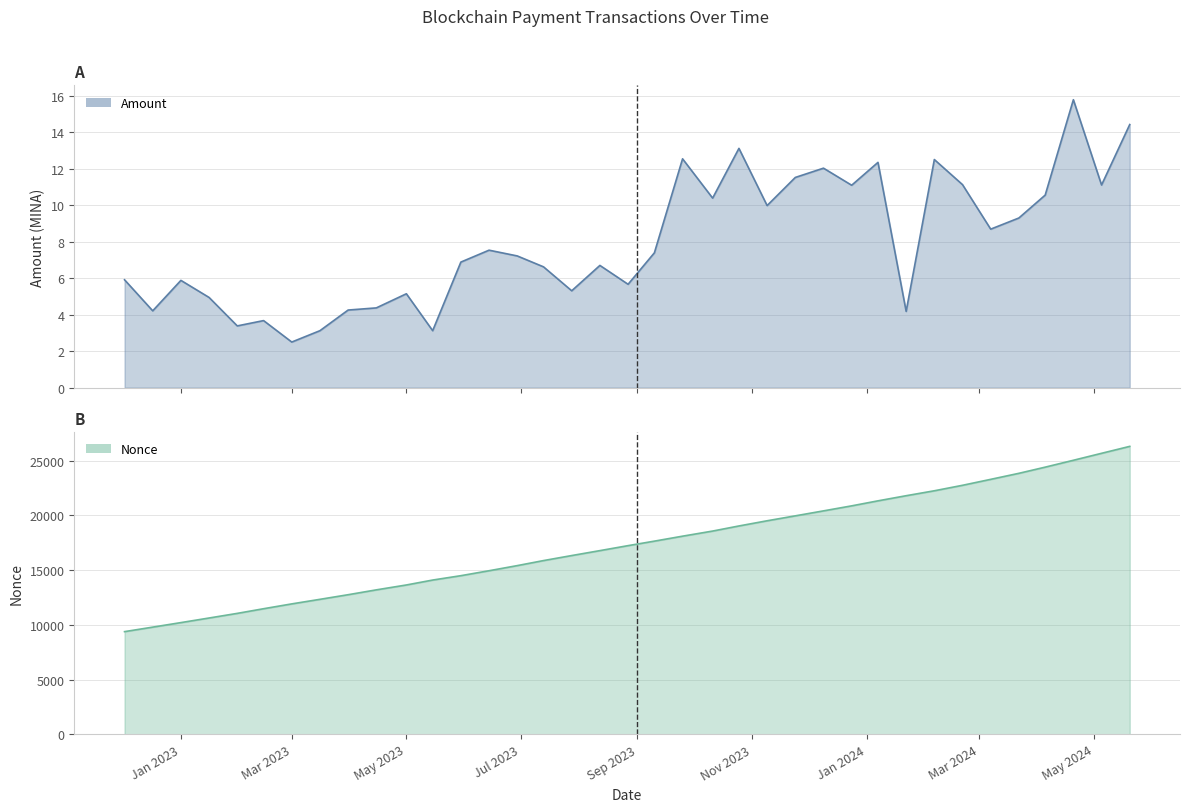

What position from the left is 2023-03-16?

8